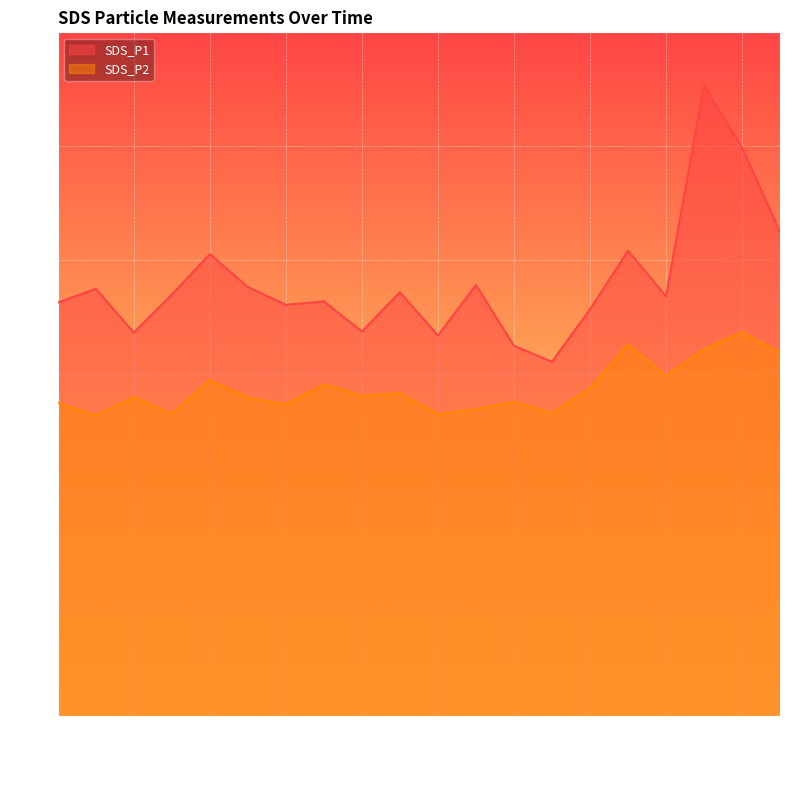

True or false: SDS_P1 has a value of 8.0 at 00:09.

False